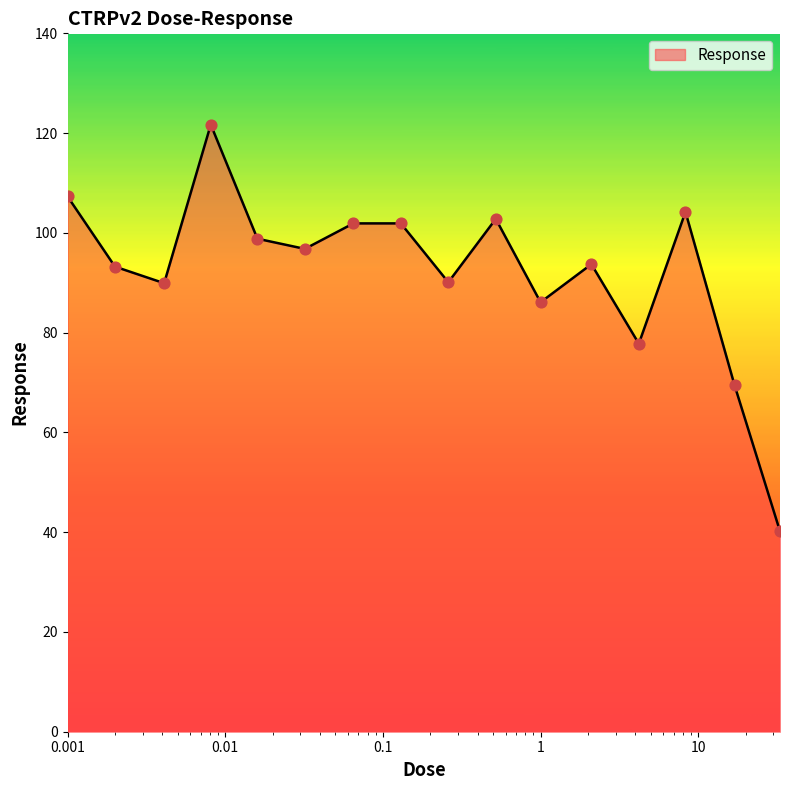

What is the difference between the maximum and minimum values?

81.5